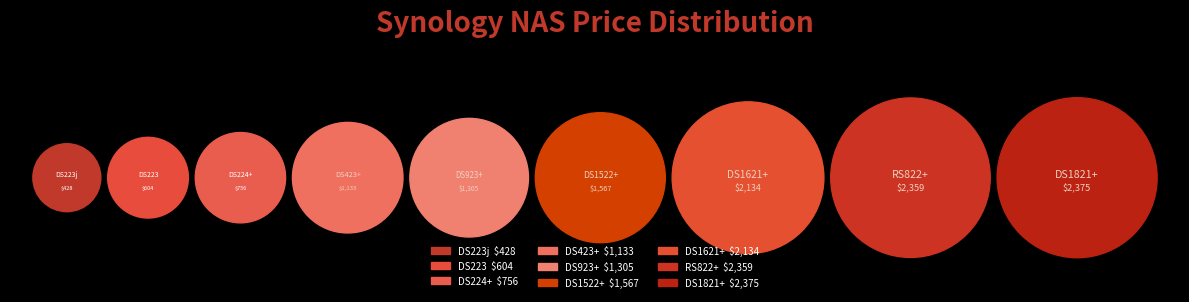

Is there a majority slice in this chart?

No